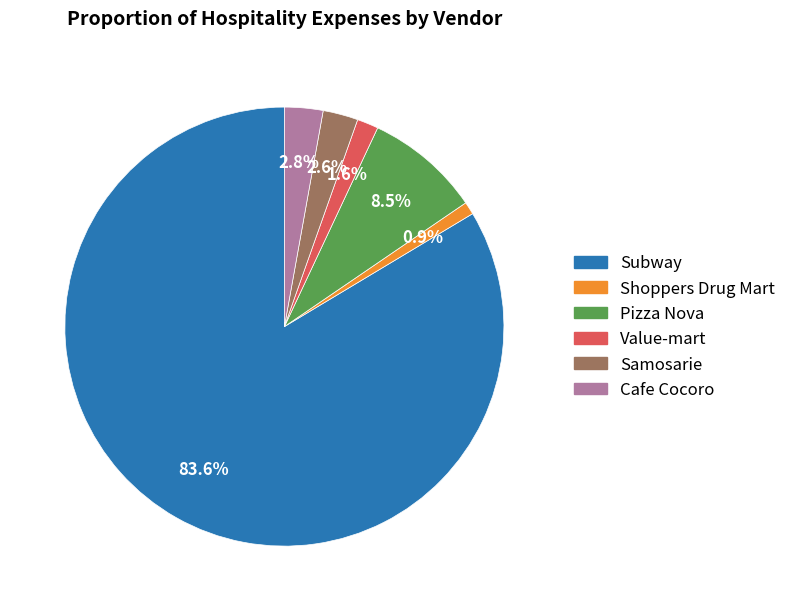

Is there any slice that represents more than half of the pie?

Yes